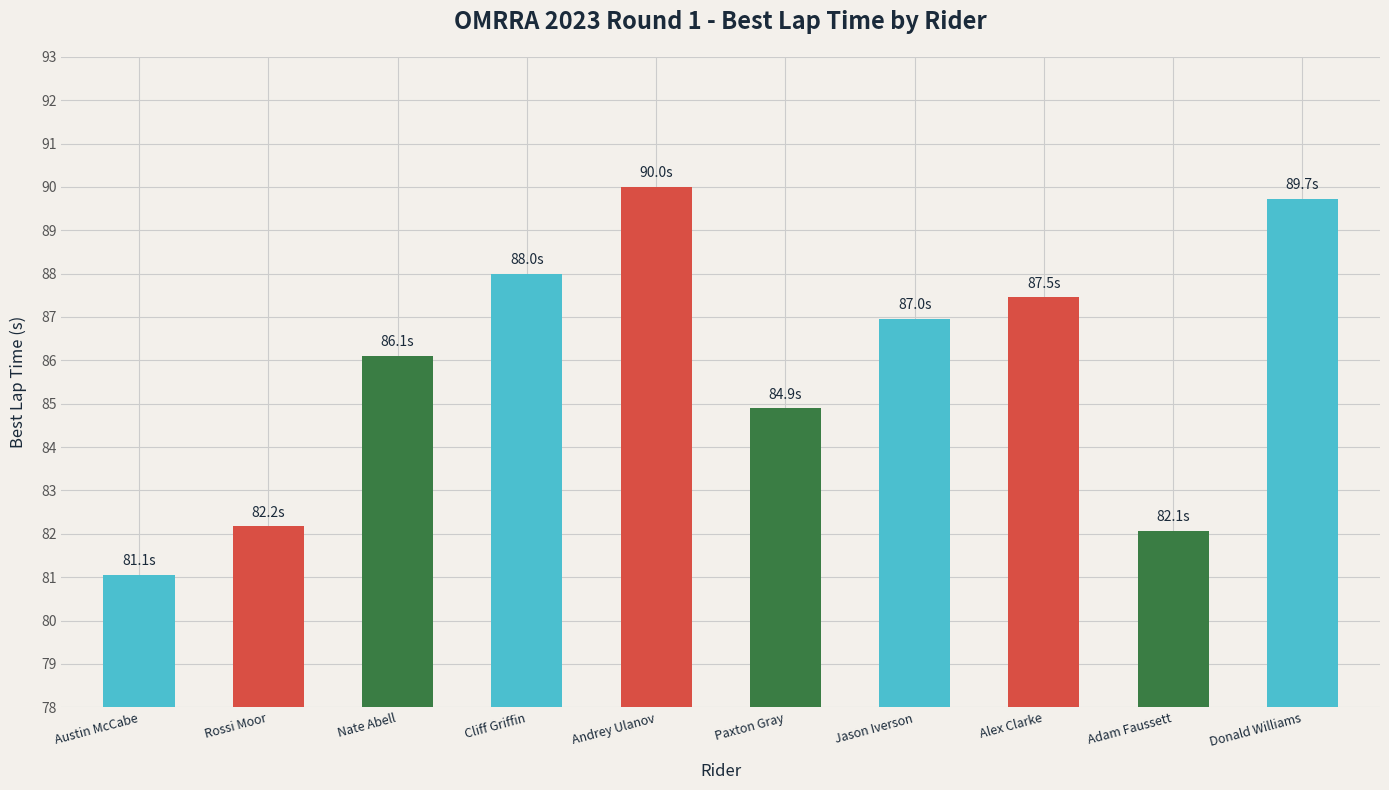

What is the difference between the values at Rossi Moor and Jason Iverson?

4.8